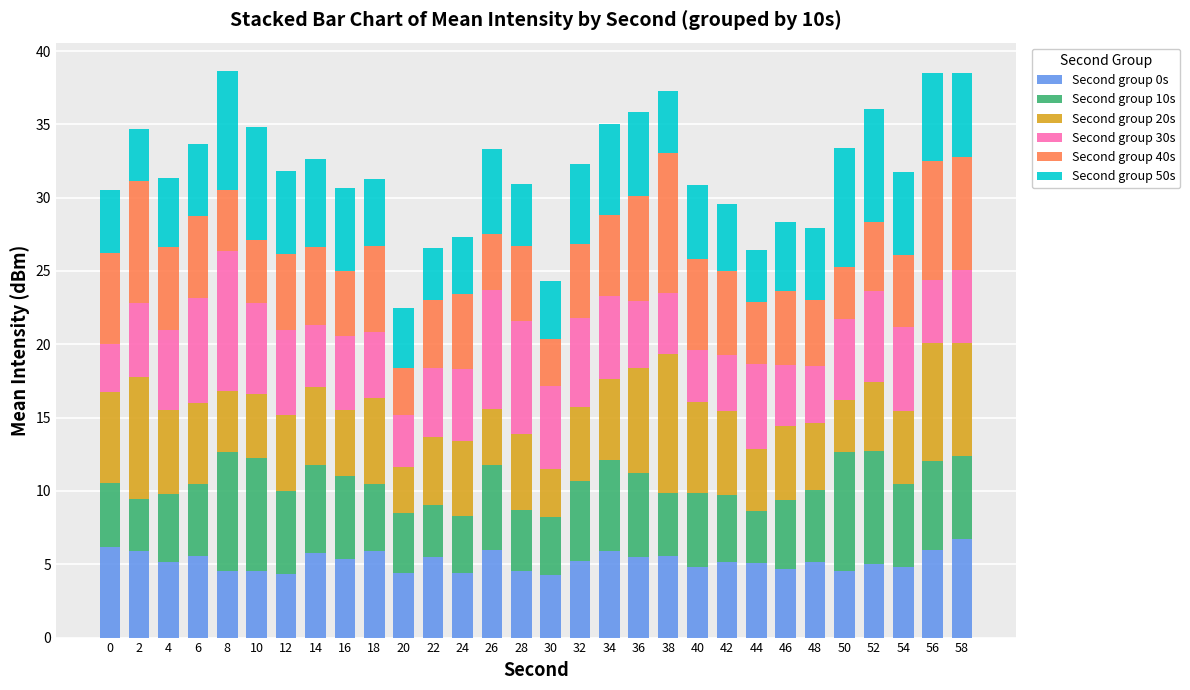

What is the difference between the maximum and minimum values in the Second group 0s series?

2.4